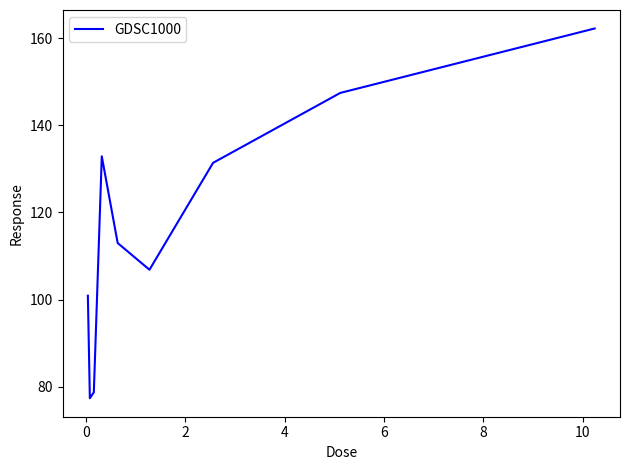

What is the difference between the maximum and minimum values?

85.0